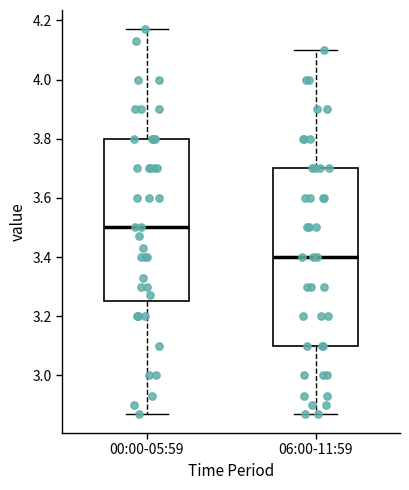

Which box is the tallest, from its lower edge to its upper edge?

06:00-11:59